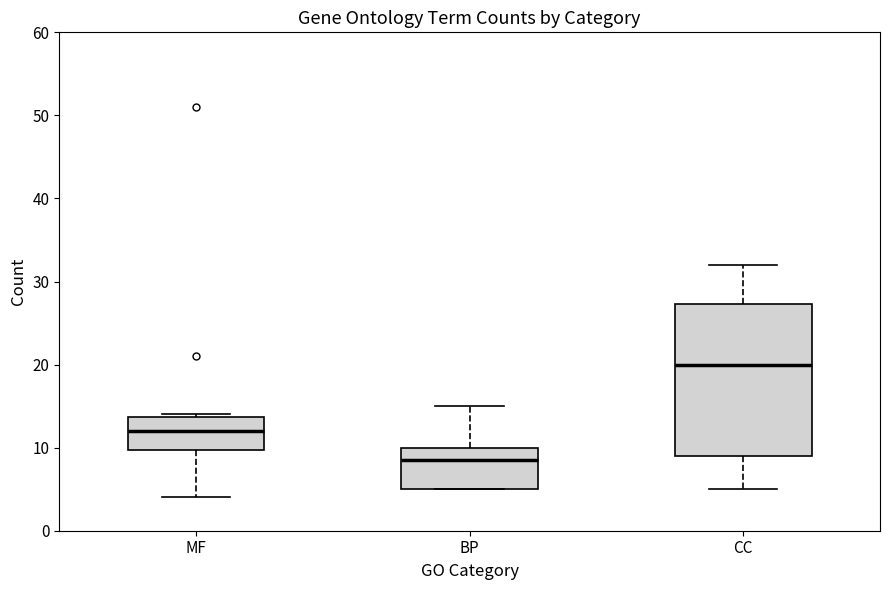

Reading left to right, read every box against the y-axis: the position of its median line, the range the box covers, and the ends of its whiskers. The values are not printed on the chart, so give them approximately, as read against the axis.

MF: median 12, box 10 to 14, whiskers 4 to 14
BP: median 9, box 5 to 10, whiskers 5 to 15
CC: median 20, box 9 to 27, whiskers 5 to 32